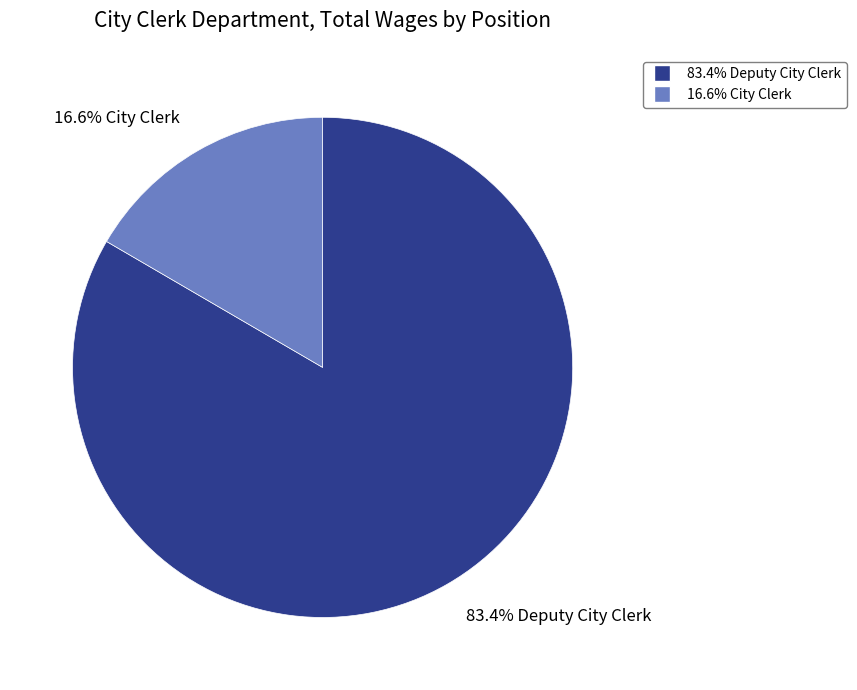

Is there any slice that represents more than half of the pie?

Yes